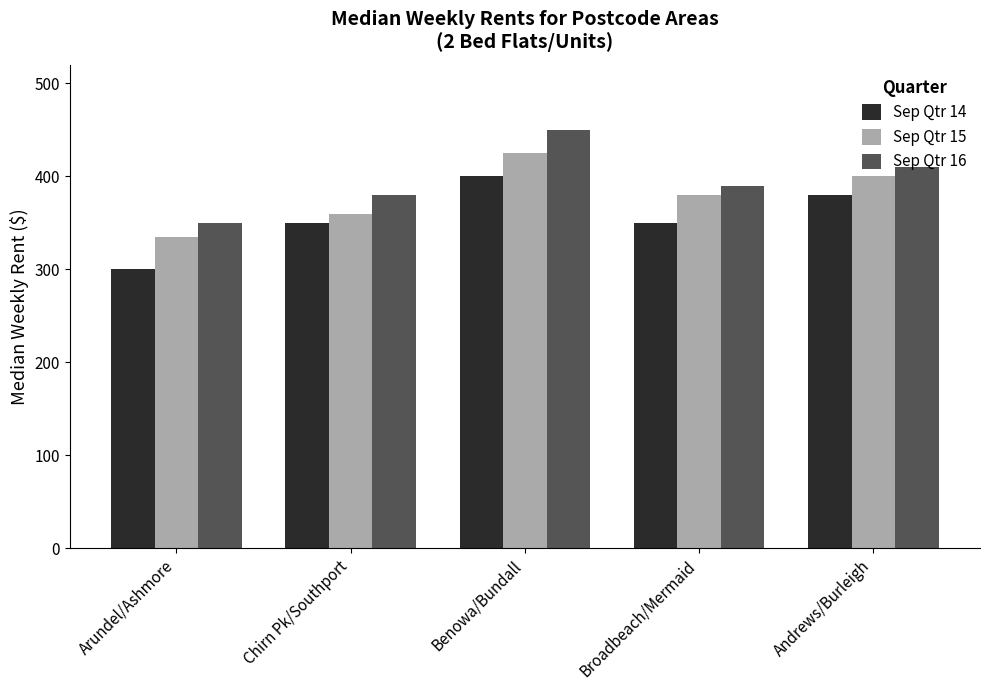

True or false: Sep Qtr 14 has a value of 350 at Chirn Pk/Southport.

True